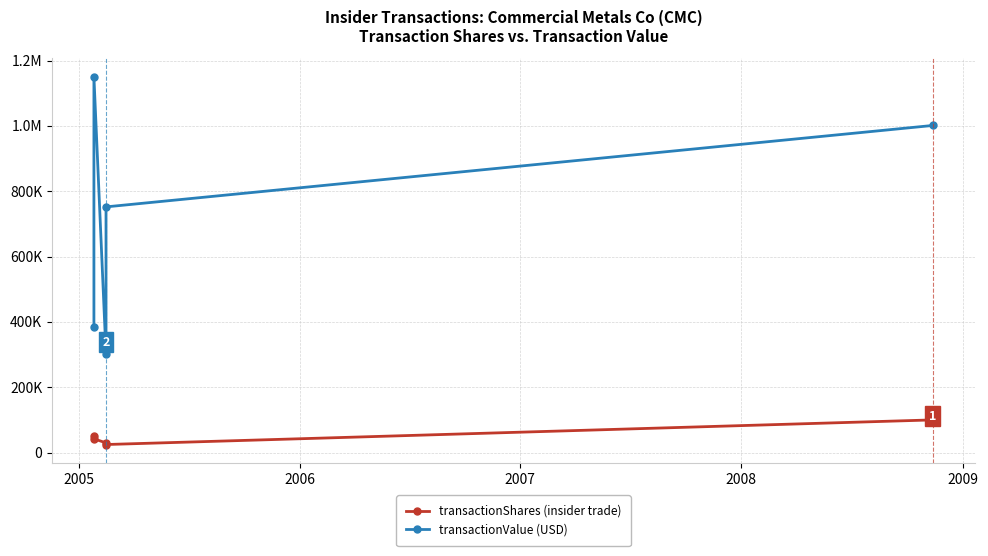

The value of transactionShares at 2005 is 13038. True or false?

False